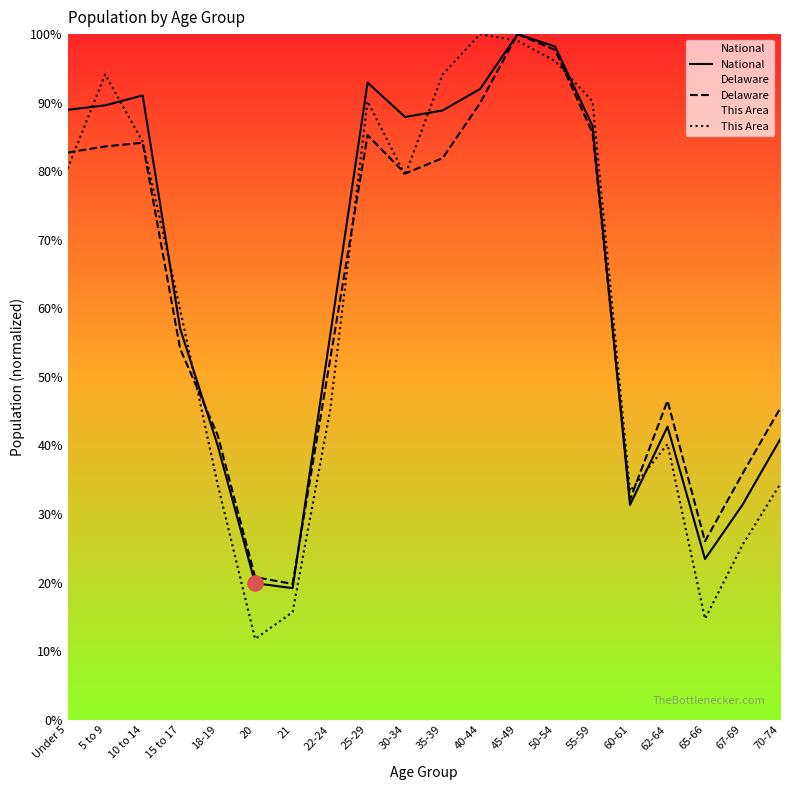

At which category is the sum across all series the highest?

45-49